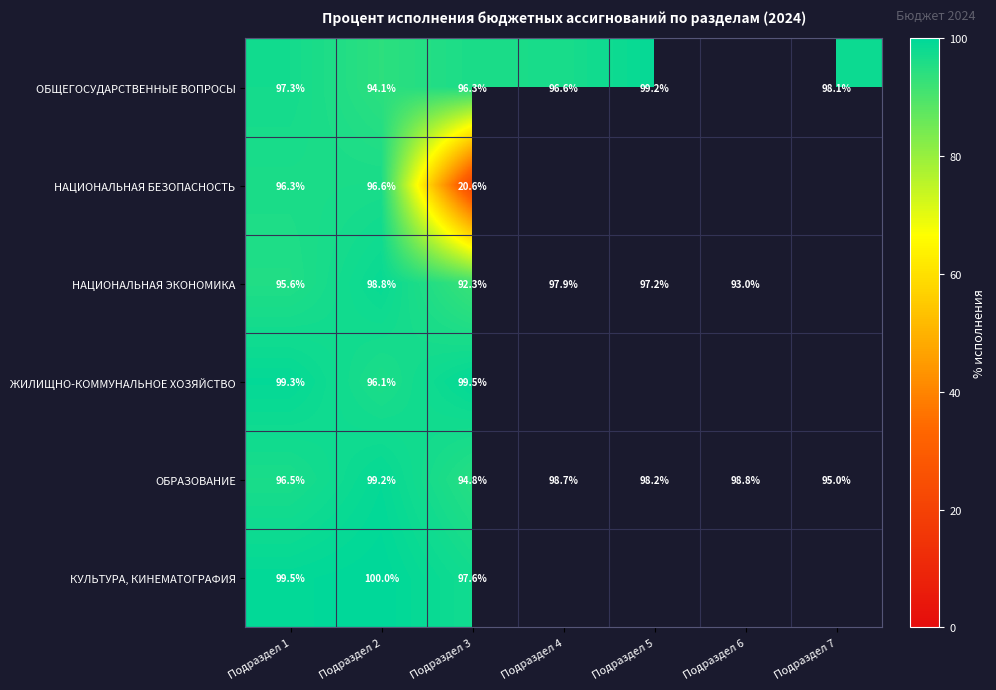

What is the difference between the ОБРАЗОВАНИЕ values at Подраздел 6 and Подраздел 3?

4.0